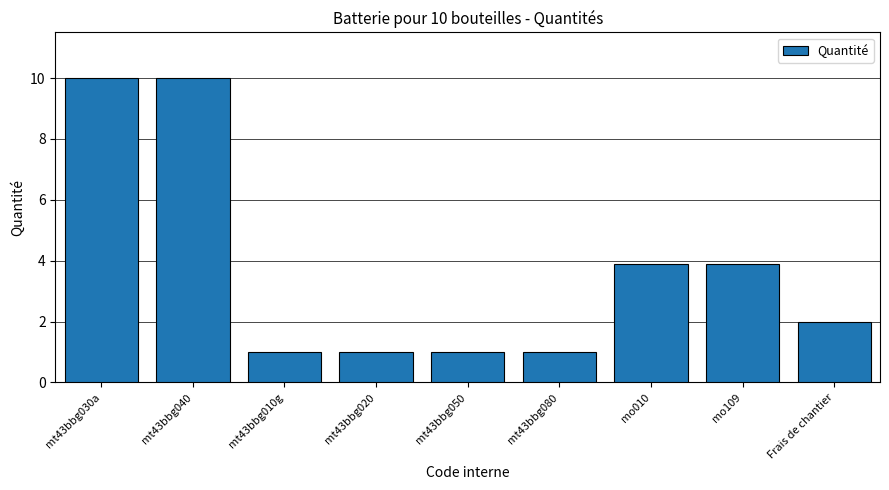

What is the maximum value shown in the chart?

10.0